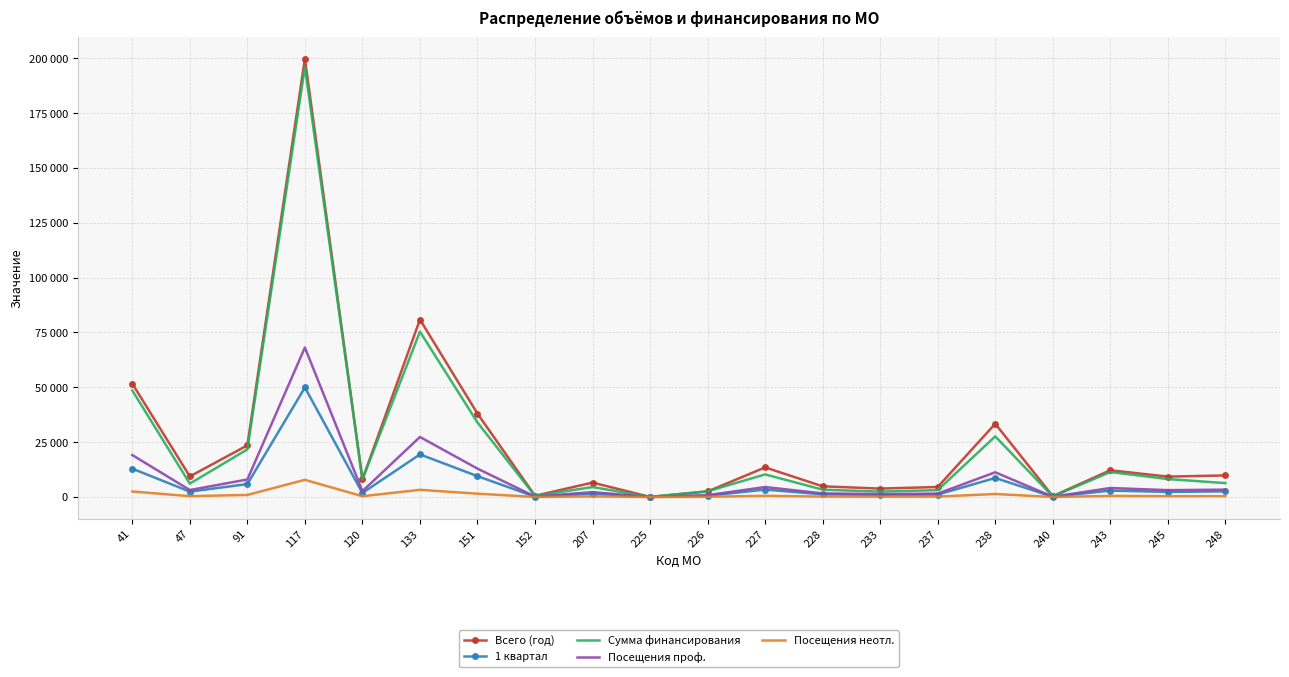

What are all the series names shown in the legend?

Всего (год), 1 квартал, Сумма финансирования, Посещения проф., Посещения неотл.